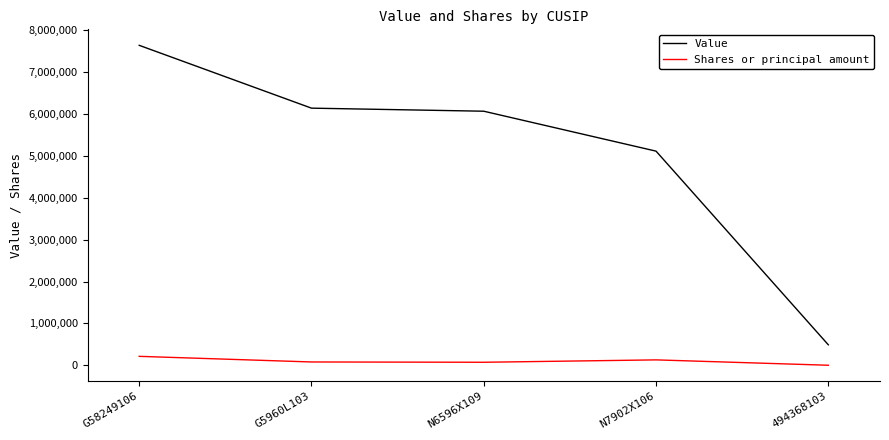

Which category has the lowest value across all series?

494368103